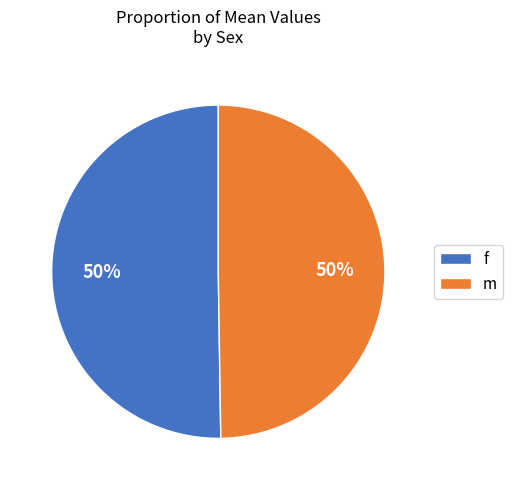

To the nearest percent, what is the average slice percentage?

50%